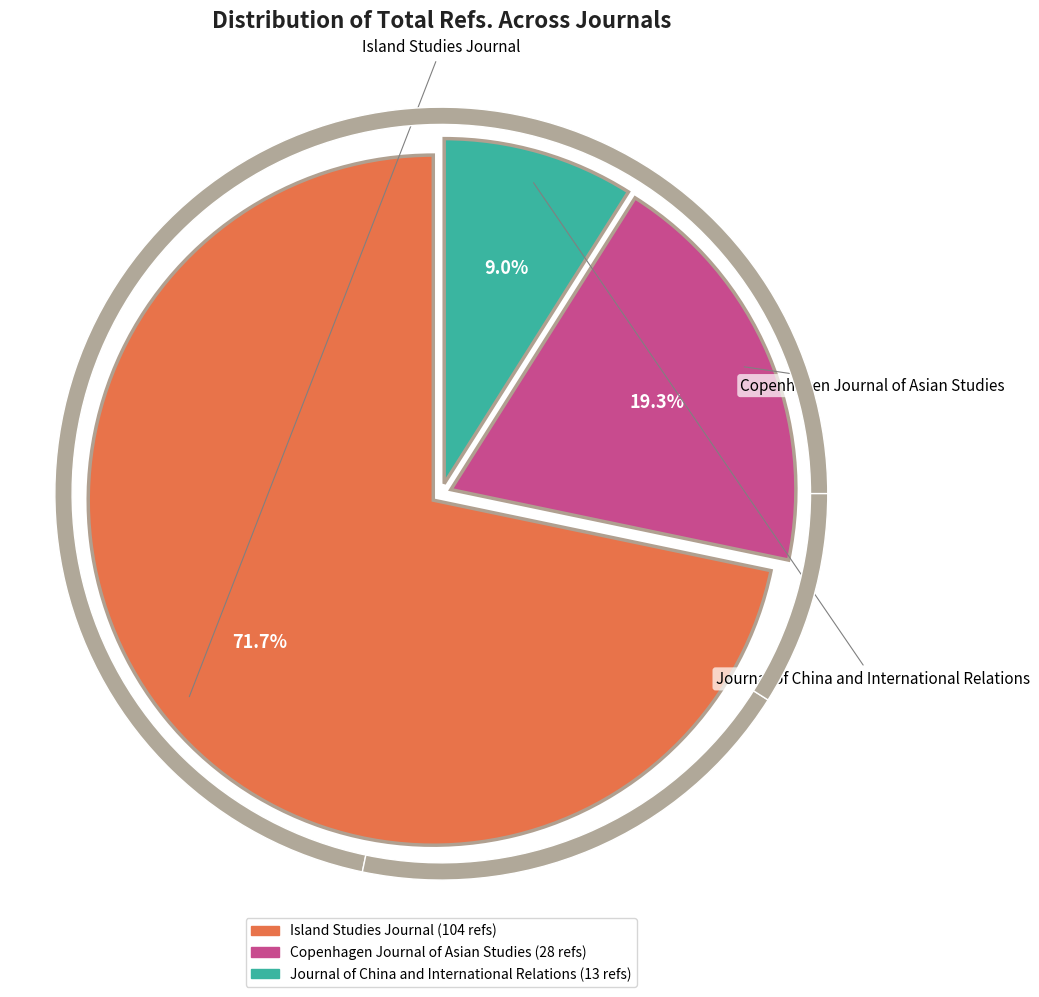

What is the change in value from Island Studies Journal to Journal of China and International Relations?

-91